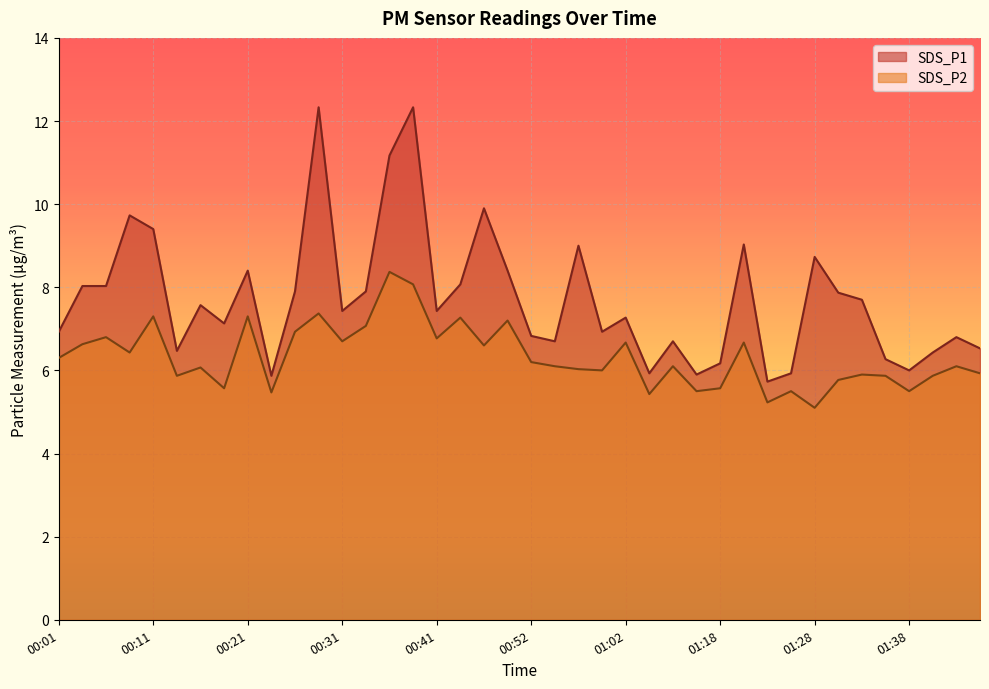

The value of SDS_P2 at 00:21 is 7.3. True or false?

True